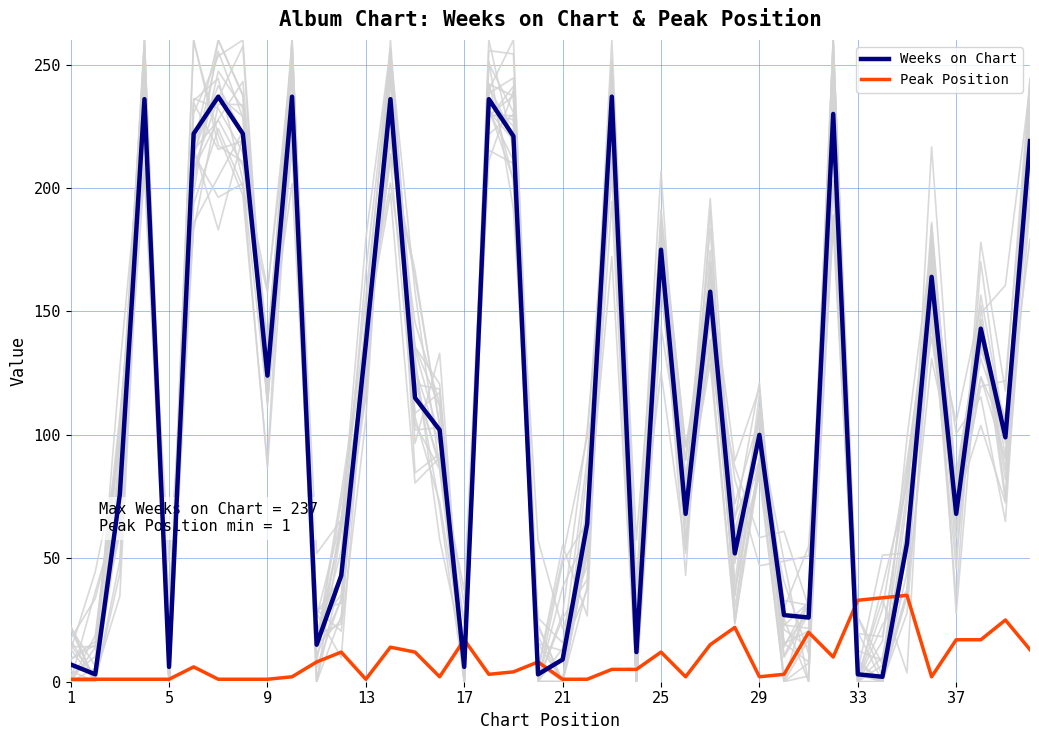

What is the highest value of the Peak Position series?

35